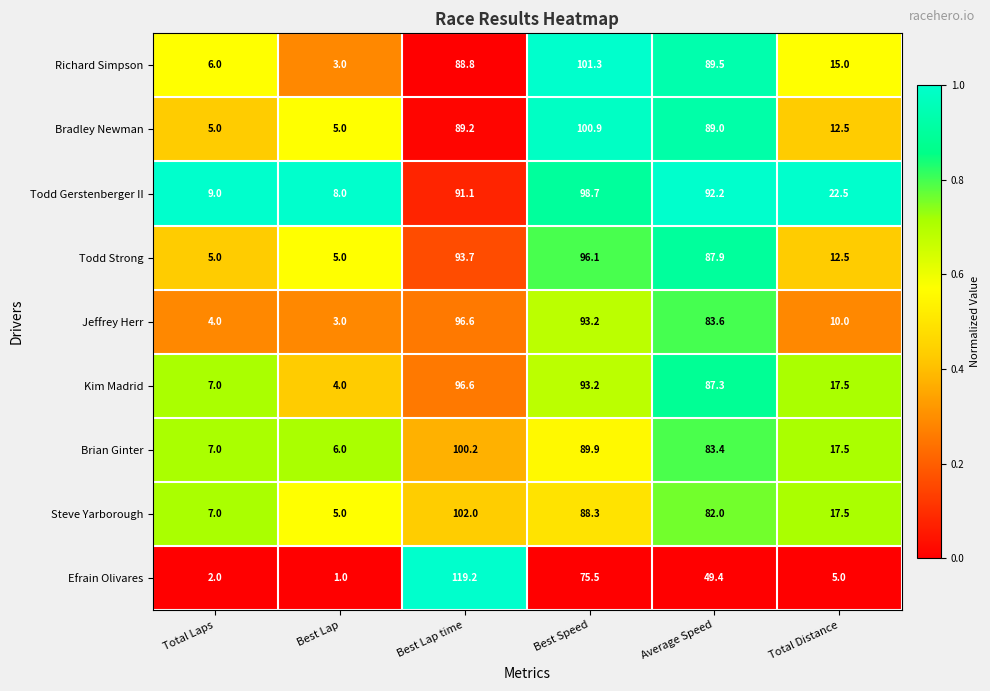

At which label does Richard Simpson reach its peak?

Best Speed